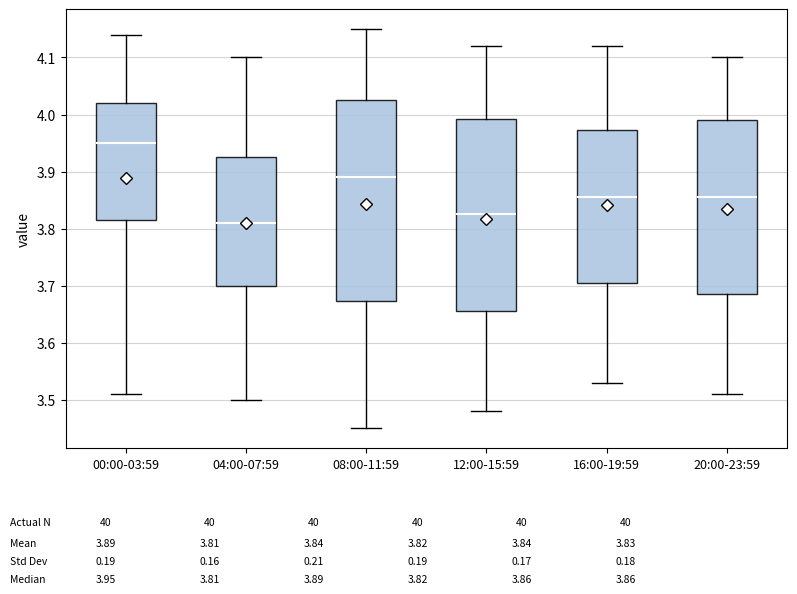

Where does the upper whisker of the box for 00:00-03:59 end on the y-axis? The values are not printed on the chart, so give them approximately, as read against the axis.

4.14